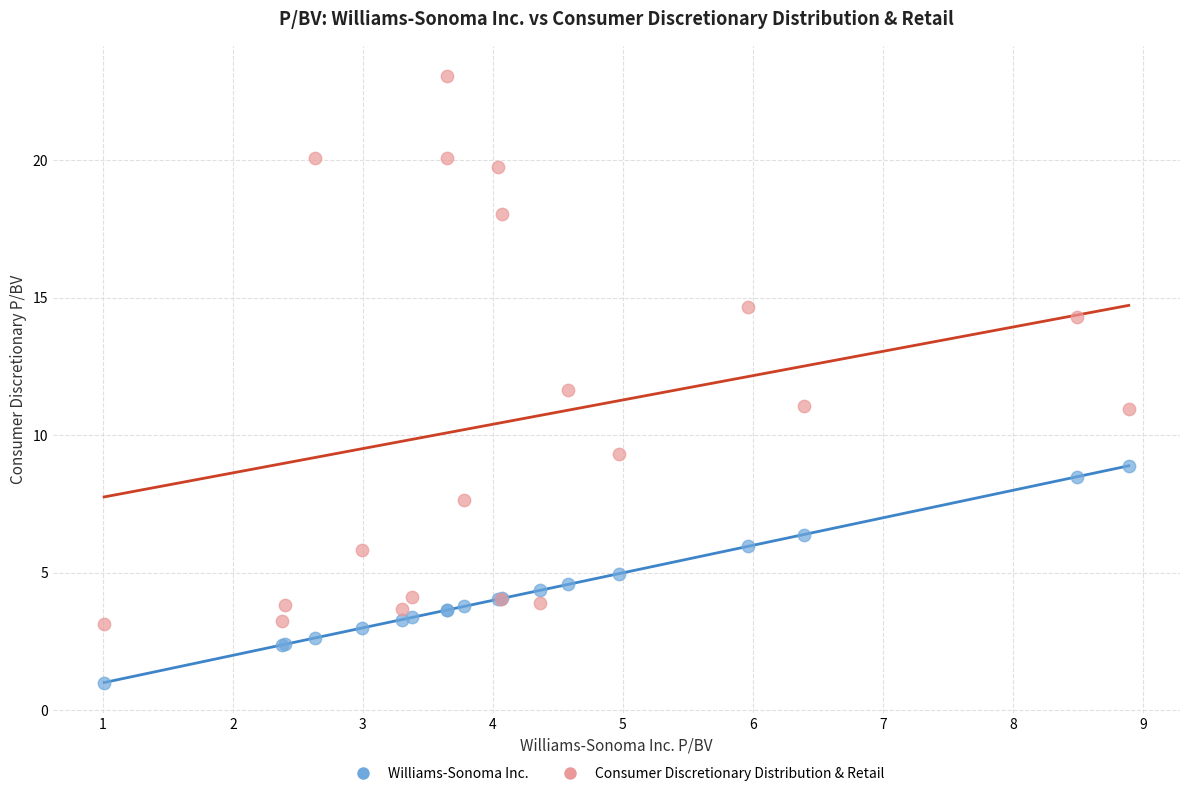

What are all the series names shown in the legend?

Williams-Sonoma Inc., Consumer Discretionary Distribution & Retail